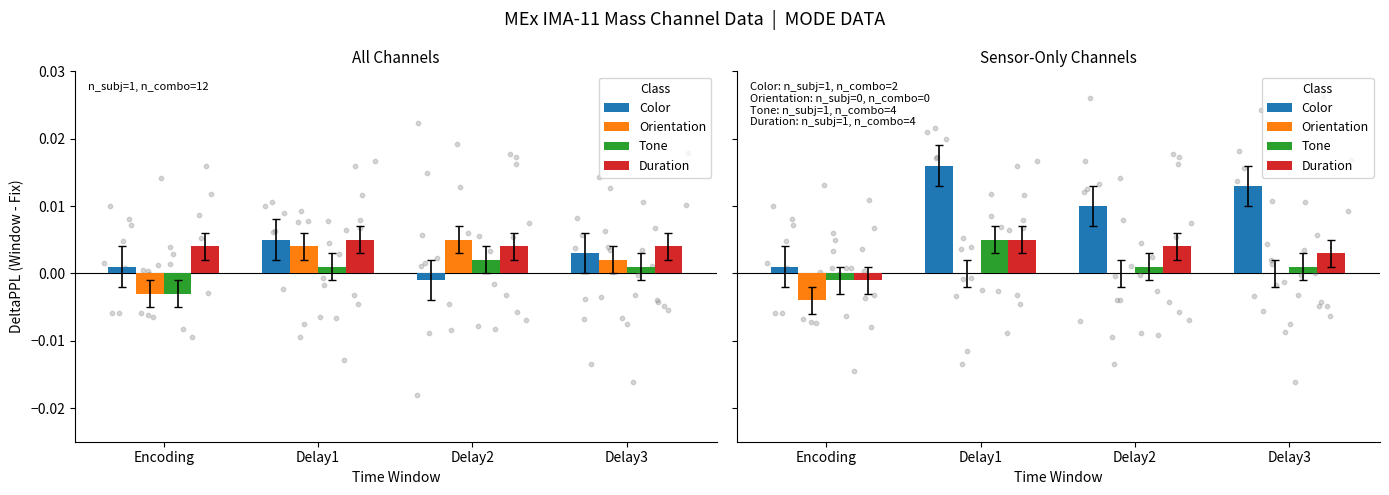

Is the value of Color at Delay2 greater than the value of Tone at Encoding?

Yes